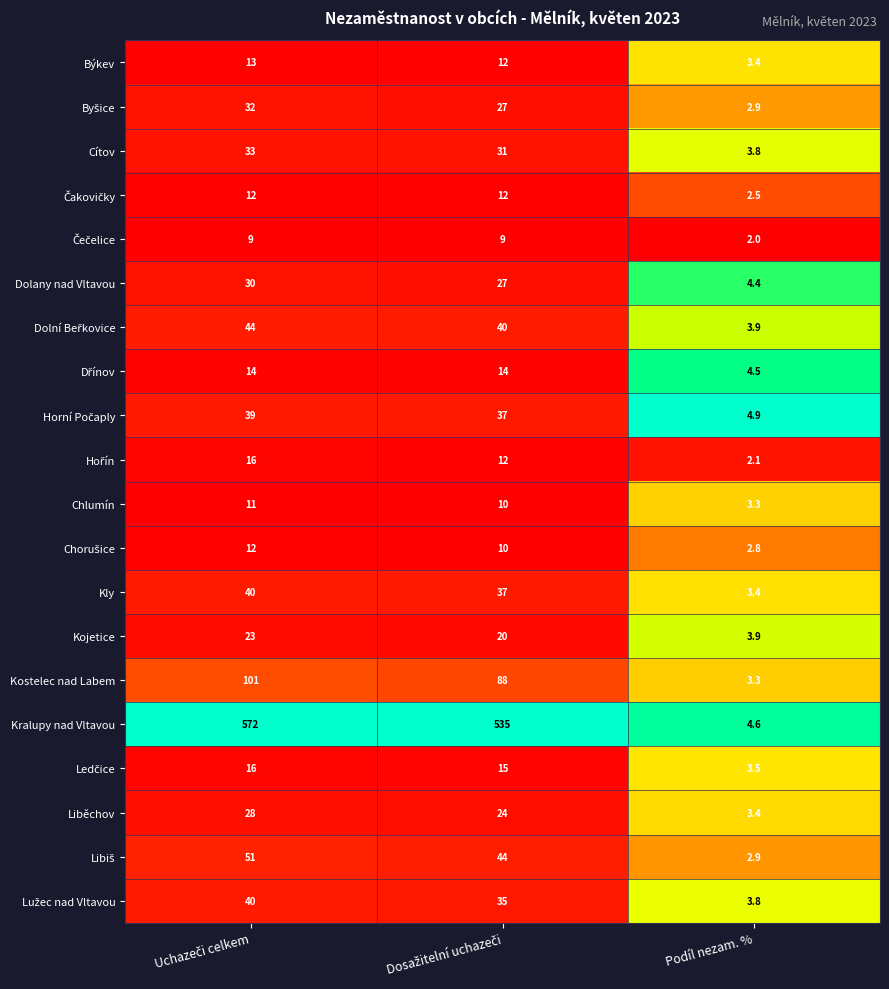

Which series has the widest spread of values?

Kralupy nad Vltavou